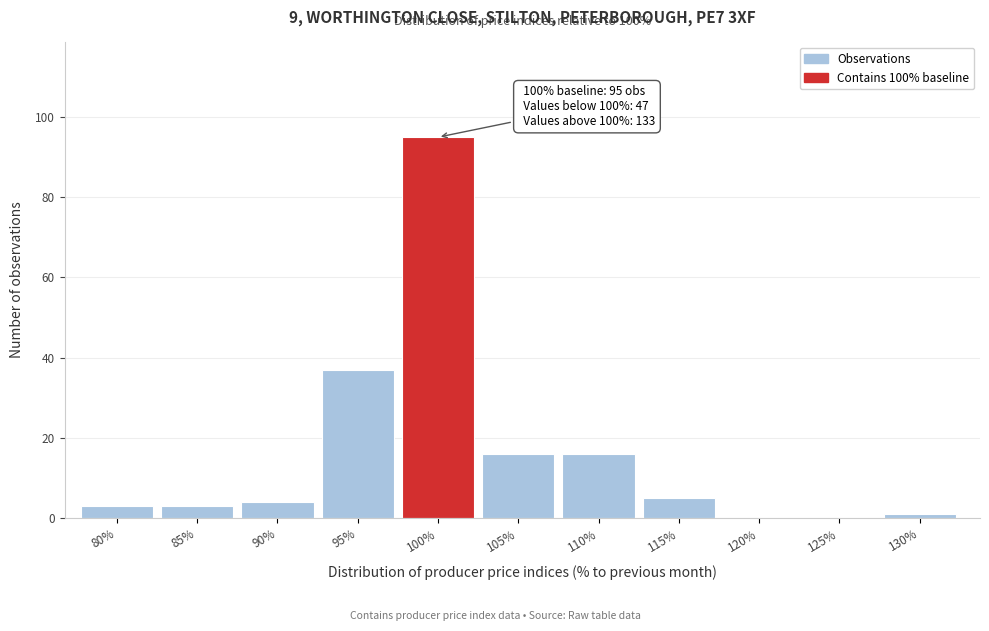

Reading left to right, what are all the values shown in this chart?

80%=3	85%=3	90%=4	95%=37	100%=95	105%=16	110%=16	115%=5	120%=0	125%=0	130%=1